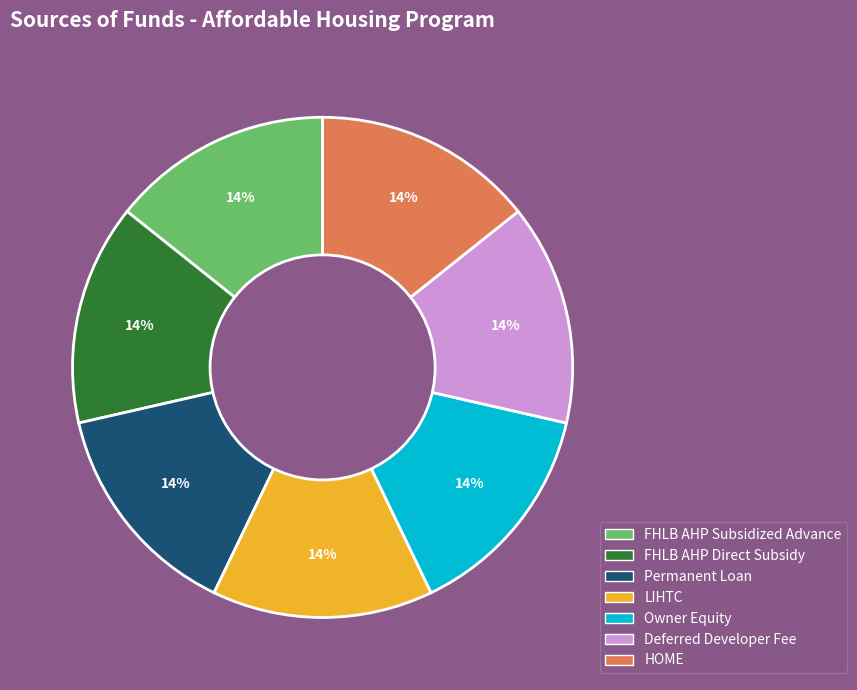

The LIHTC slice represents 14% of the pie. True or false?

True